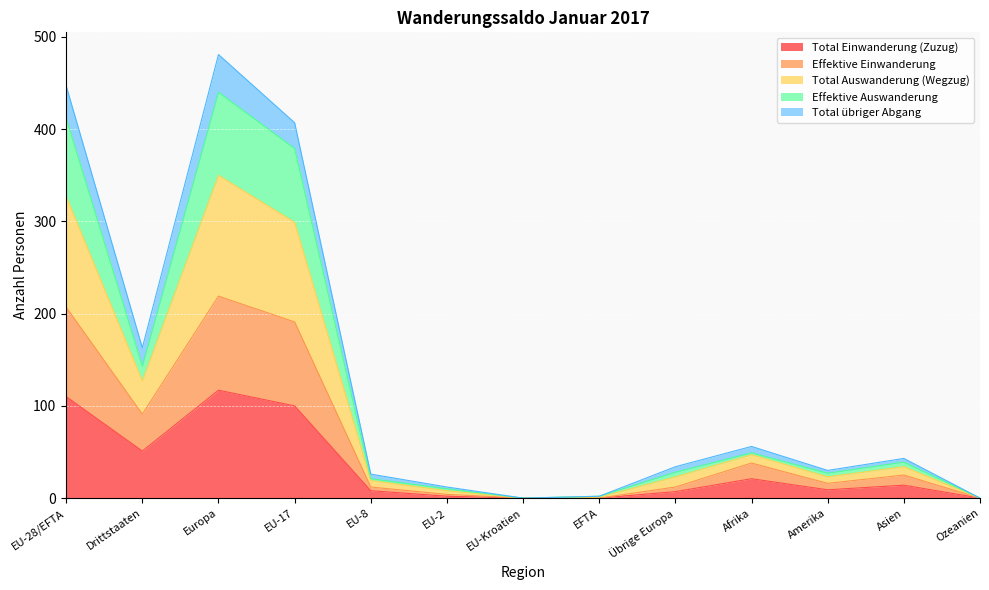

List the labels in order of Effektive Auswanderung value, smallest first.

EU-Kroatien, Ozeanien, EFTA, EU-2, EU-8, Amerika, Übrige Europa, Asien, Afrika, Drittstaaten, EU-17, EU-28/EFTA, Europa